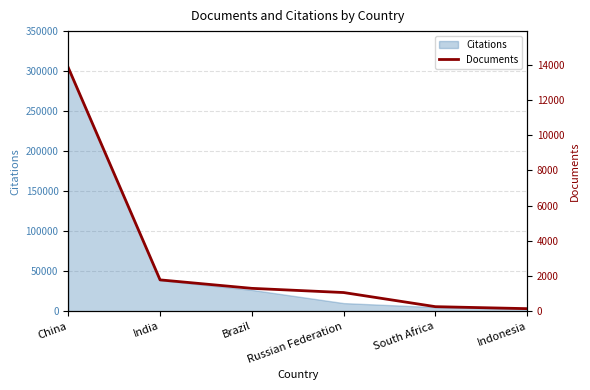

List the labels in order of value, largest first.

China, India, Brazil, Russian Federation, South Africa, Indonesia